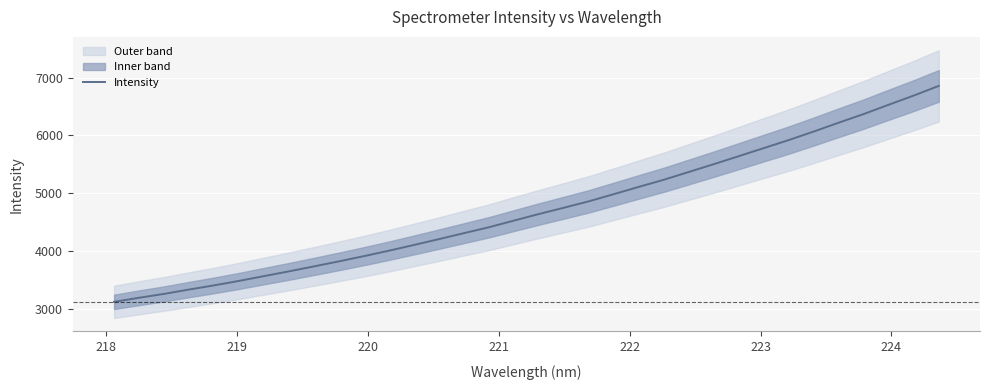

Reading left to right, list all the values displayed in this chart.

3116.2	3186.6	3253.9	3329.3	3401.7	3479.2	3562.4	3644.8	3730.6	3818.3	3908.6	4003.2	4102.4	4203.5	4307.0	4409.5	4524.5	4638.5	4747.6	4858.7	4983.1	5108.8	5232.3	5367.3	5502.3	5640.9	5780.3	5919.8	6067.5	6220.5	6370.1	6531.0	6689.4	6856.3